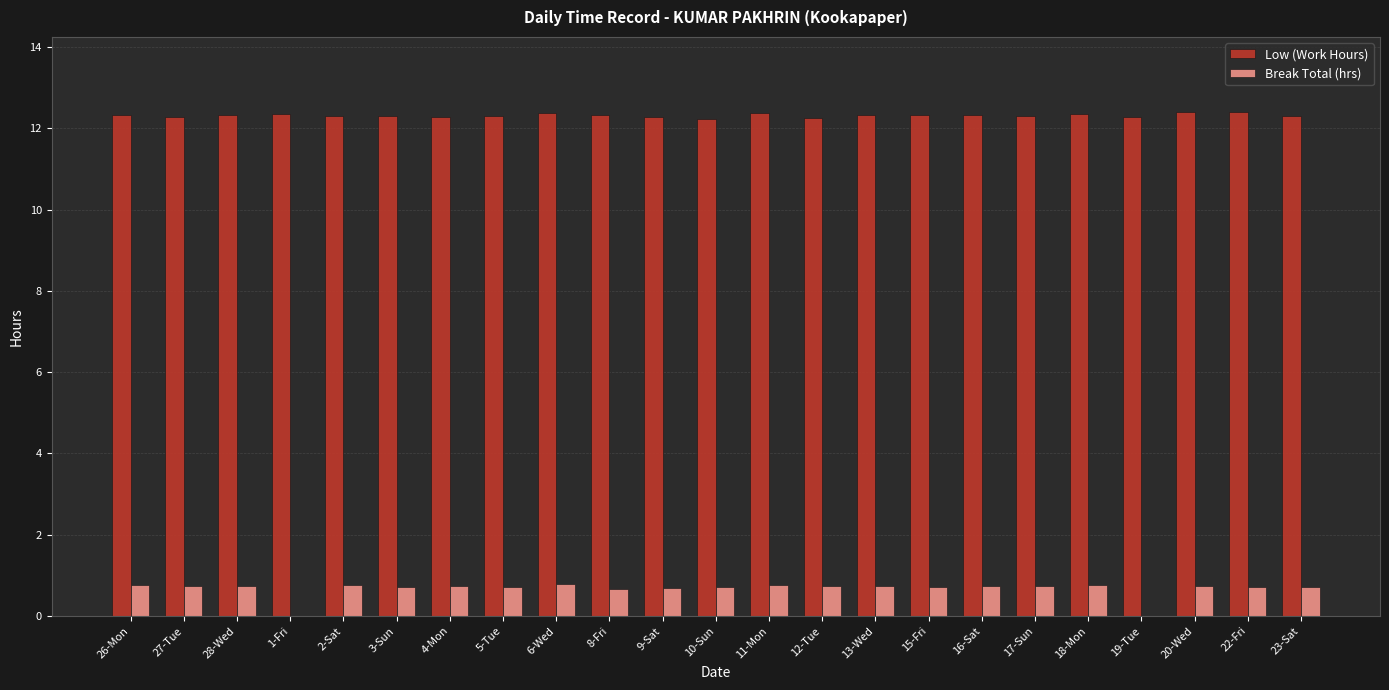

What is the maximum value for Break Total (hrs)?

0.8